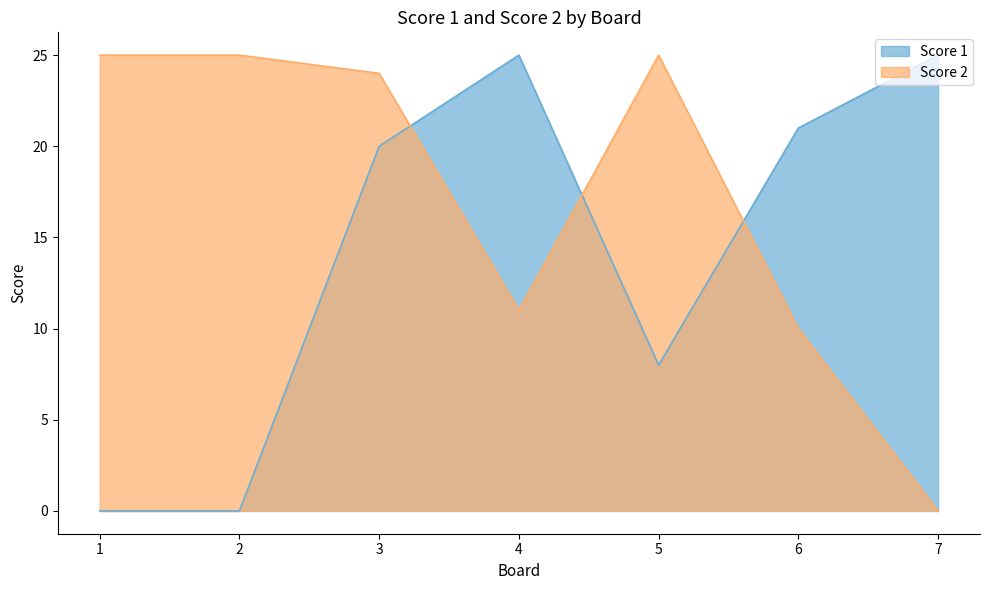

True or false: Score 1 has more than 0 interior local peaks.

True